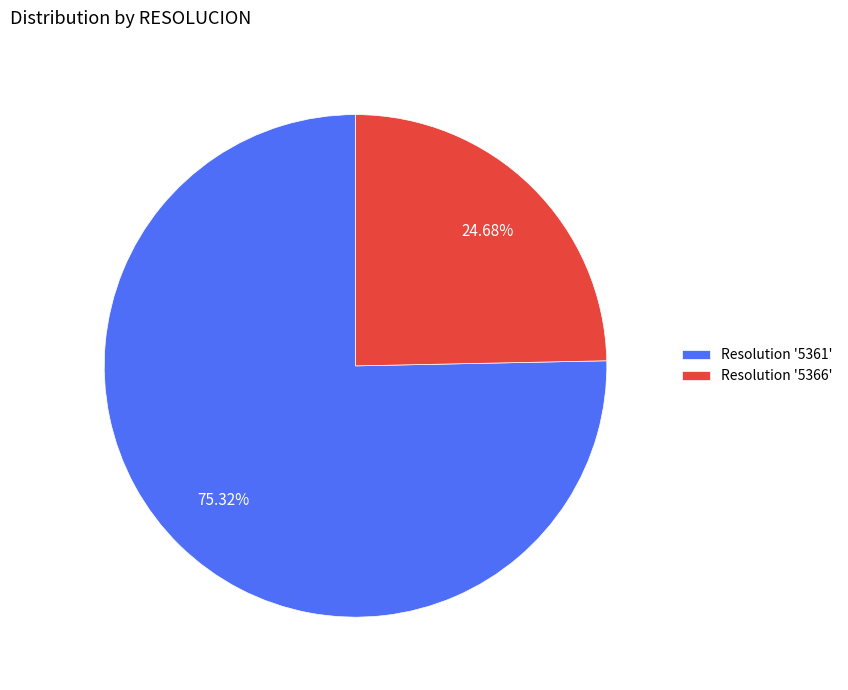

Rank the categories by value from lowest to highest.

Resolution '5366', Resolution '5361'